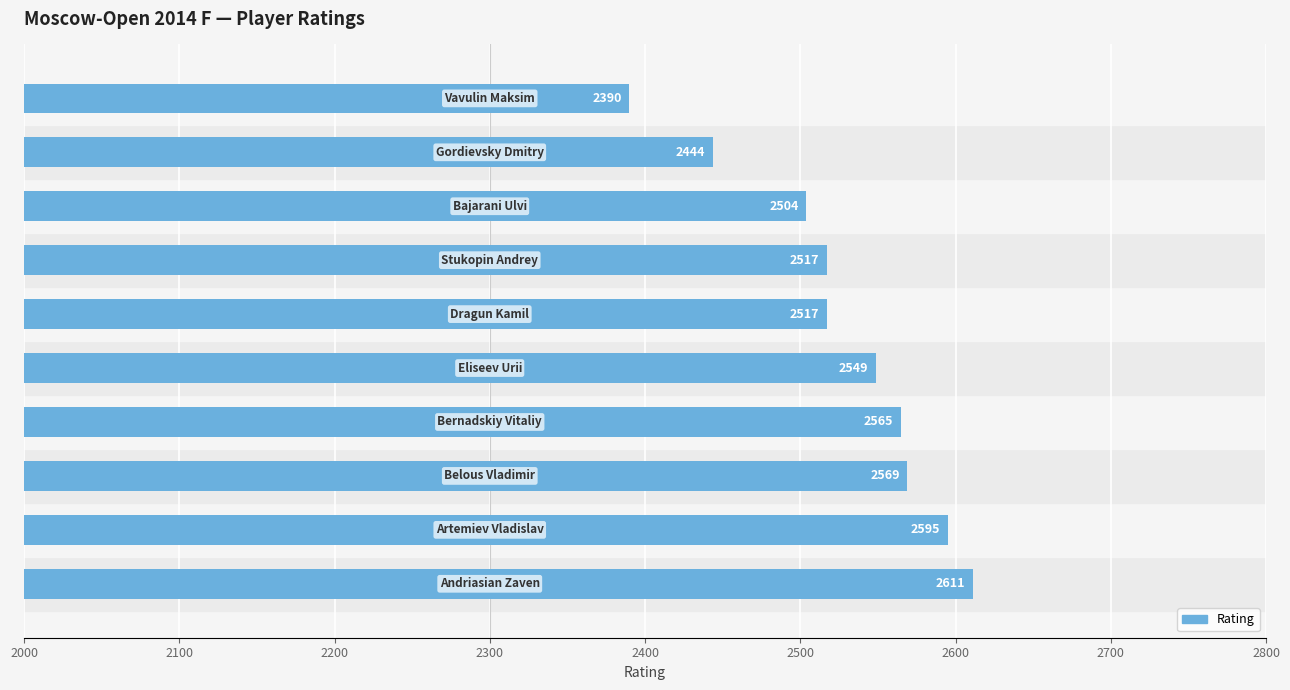

What is the difference between the maximum and minimum values?

221